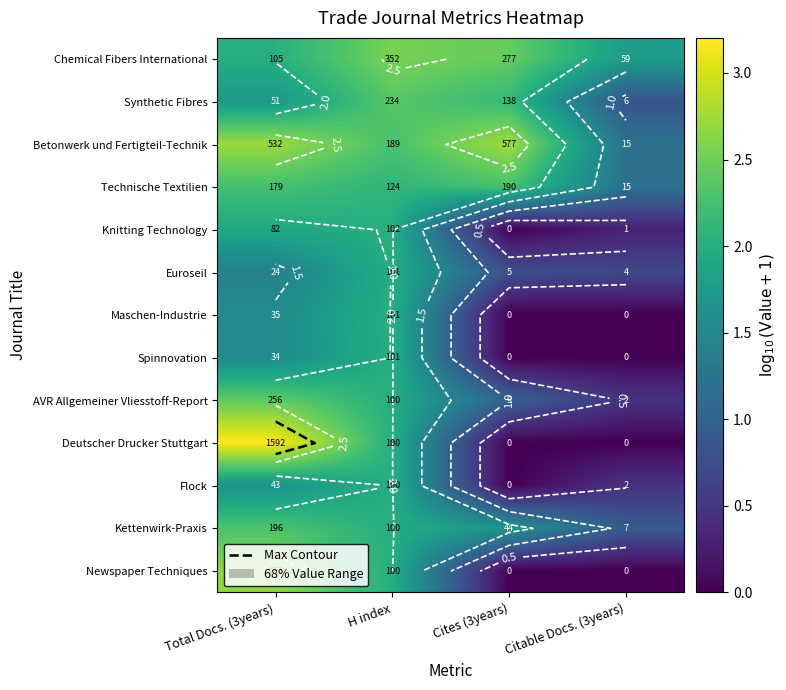

Count the number of categories in the chart.

4